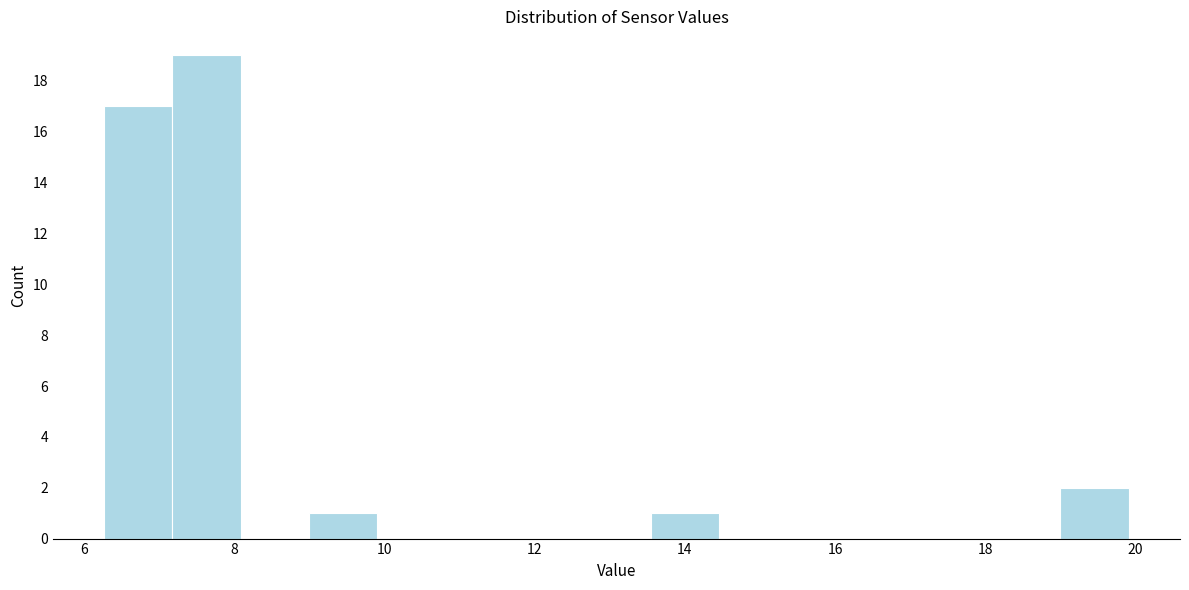

Over which range of the x-axis is the bar tallest?

7.2 to 8.0